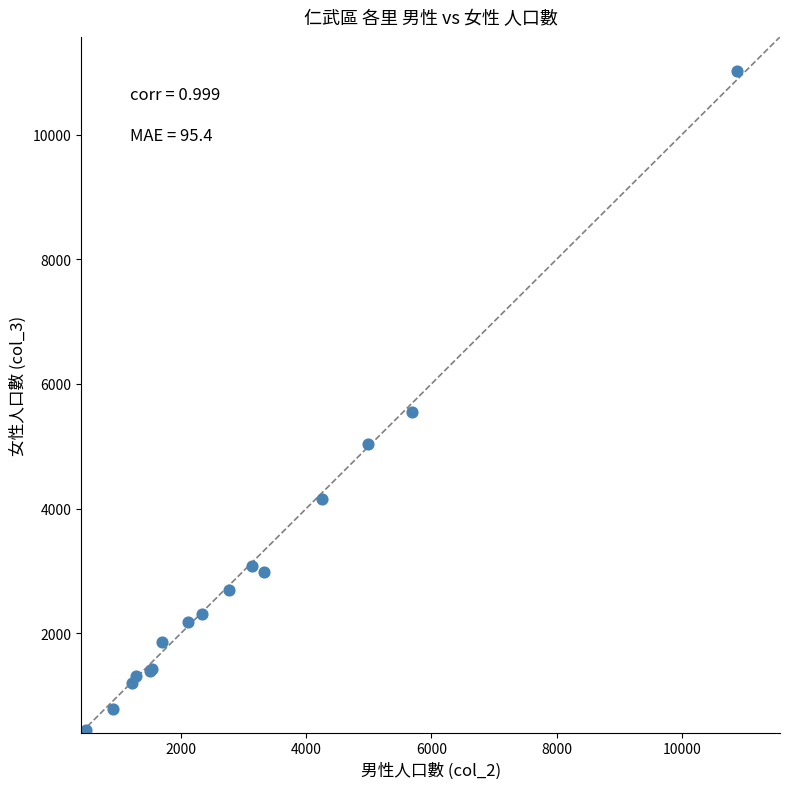

What Y value in the scatter plot is closest to 5734?

5556